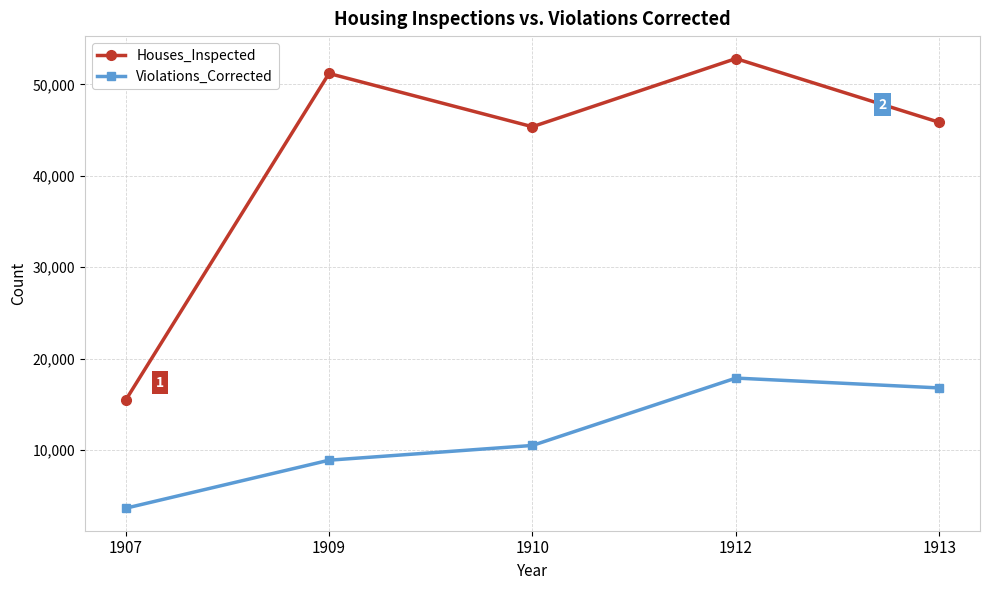

What is the spread (max minus min) of values at 1909?

42276